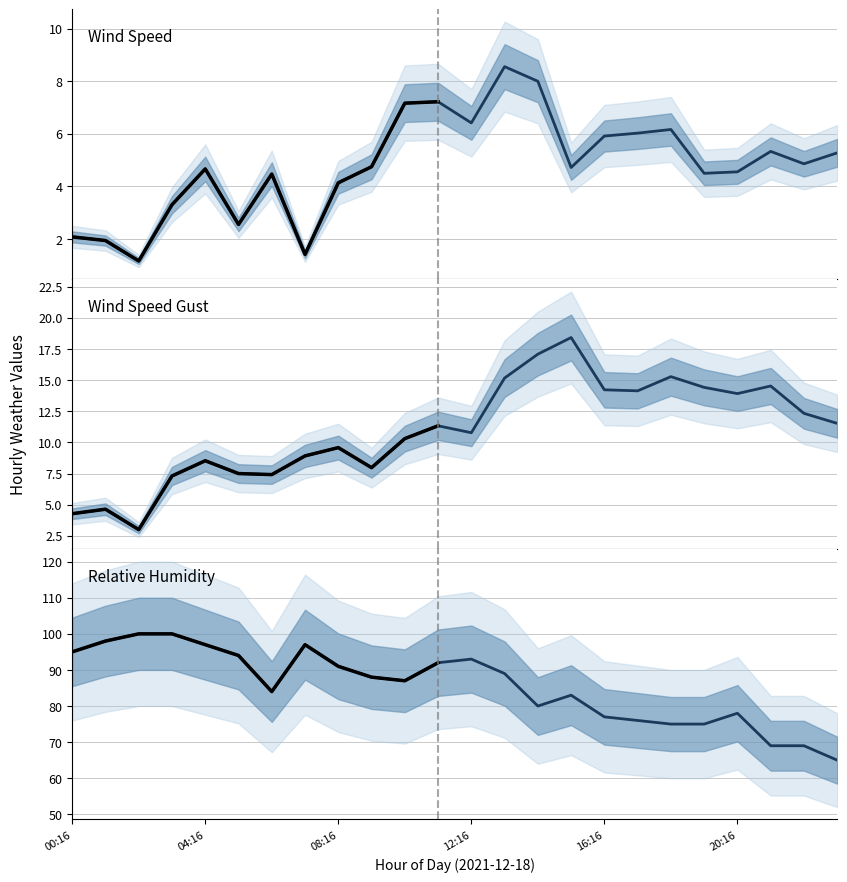

Rank the series by their maximum value, from highest to lowest.

REL_HUMIDITY, WIND_SPEED_GUST, WIND_SPEED